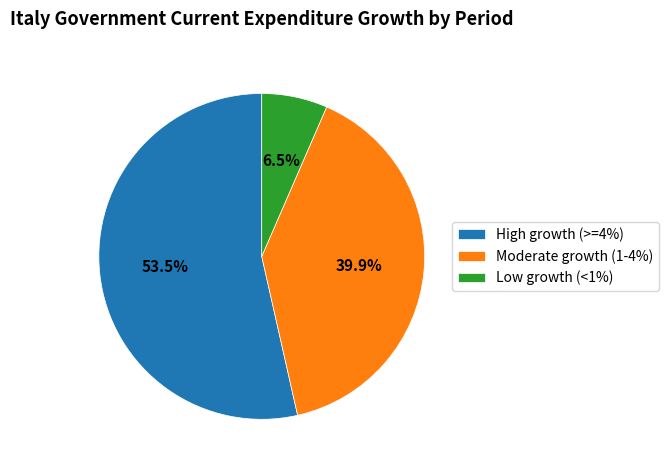

Does Moderate growth (1-4%) account for over 50% of the chart?

No